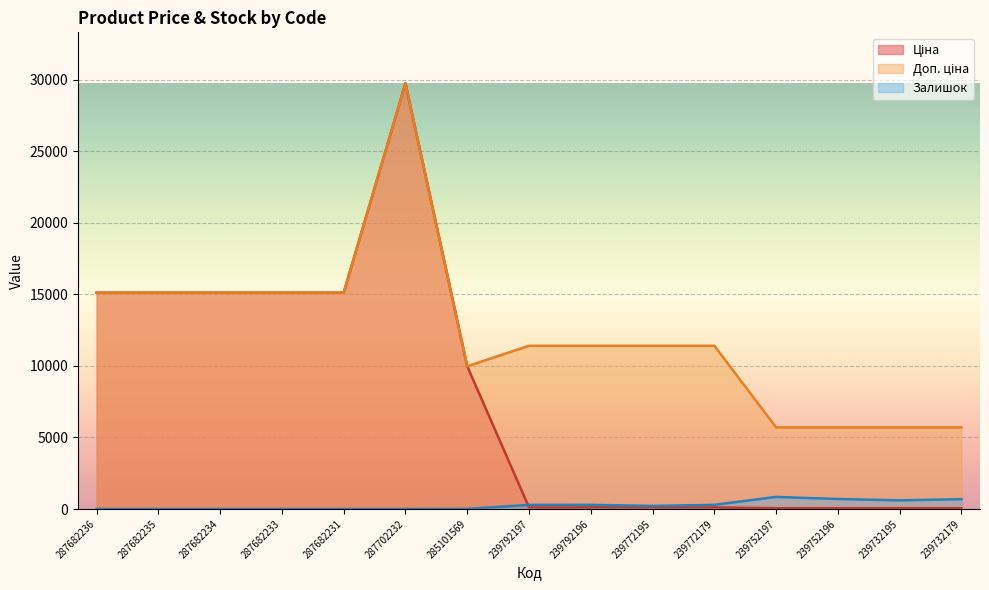

At how many categories does at least one series exceed 27053?

1